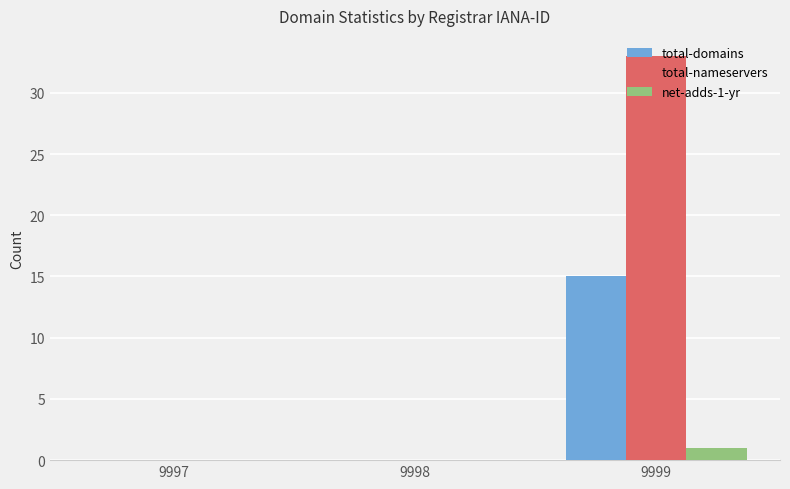

Reading left to right, extract all data points from this chart.

total-domains: 9997=0	9998=0	9999=15
total-nameservers: 9997=0	9998=0	9999=33
net-adds-1-yr: 9997=0	9998=0	9999=1